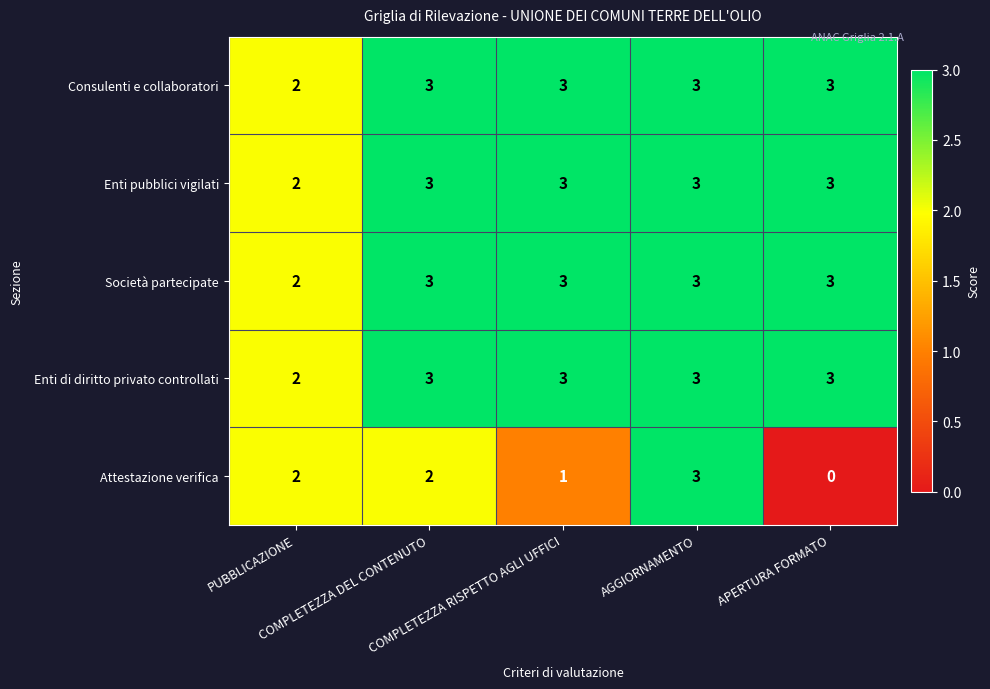

What is the highest value of the Enti di diritto privato controllati series?

3